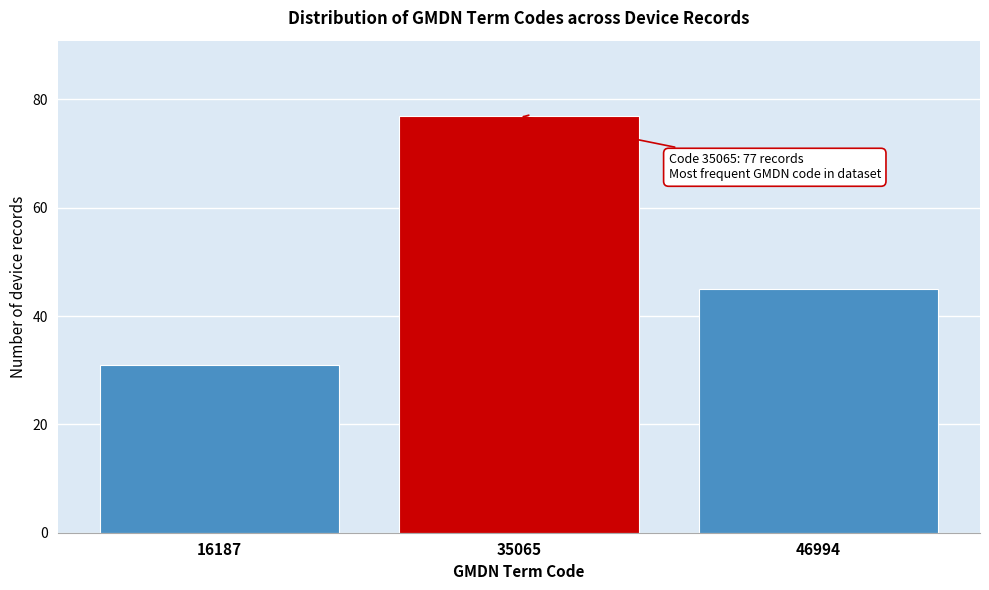

Reading left to right, transcribe all the data shown in this chart.

16187=31	35065=77	46994=45